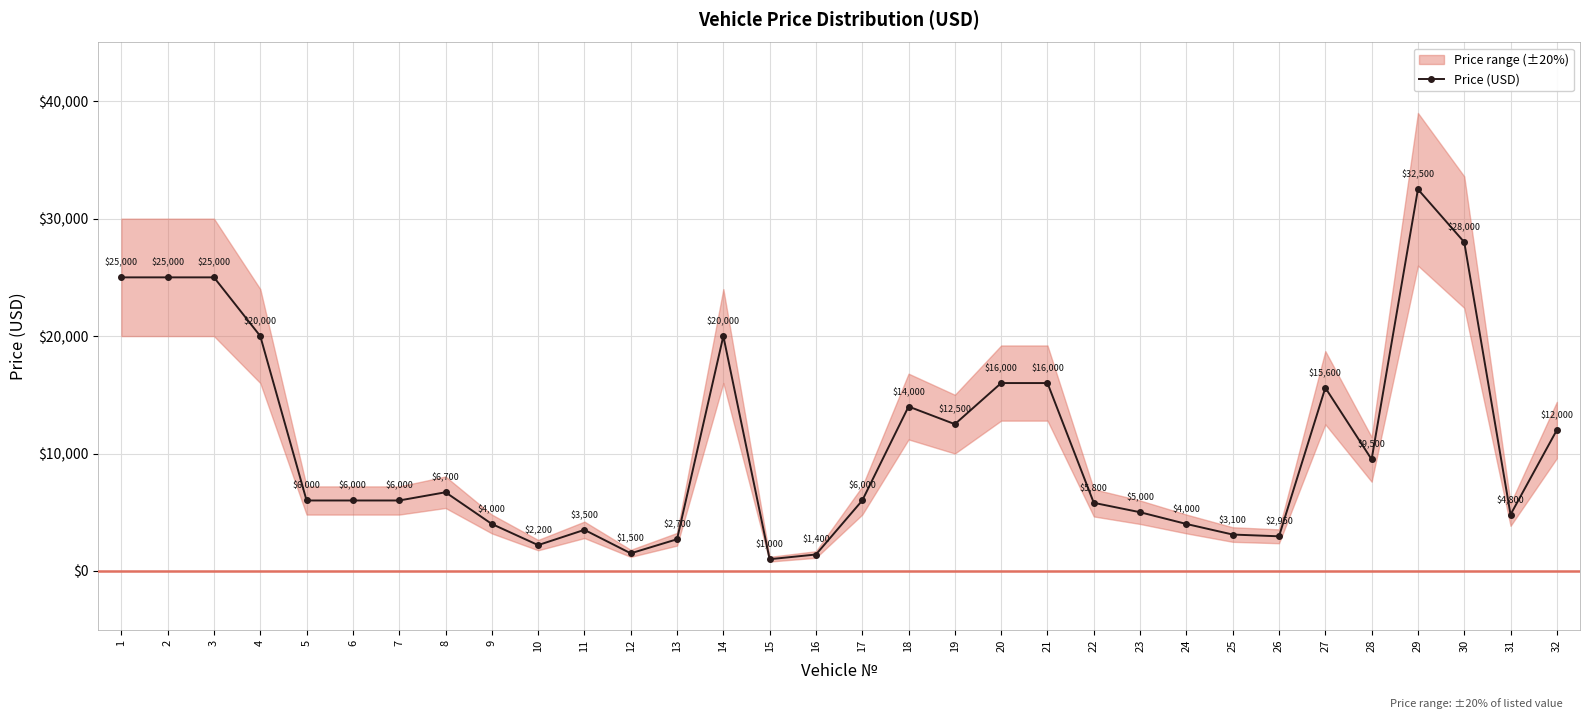

How many lines are shown in the chart?

1